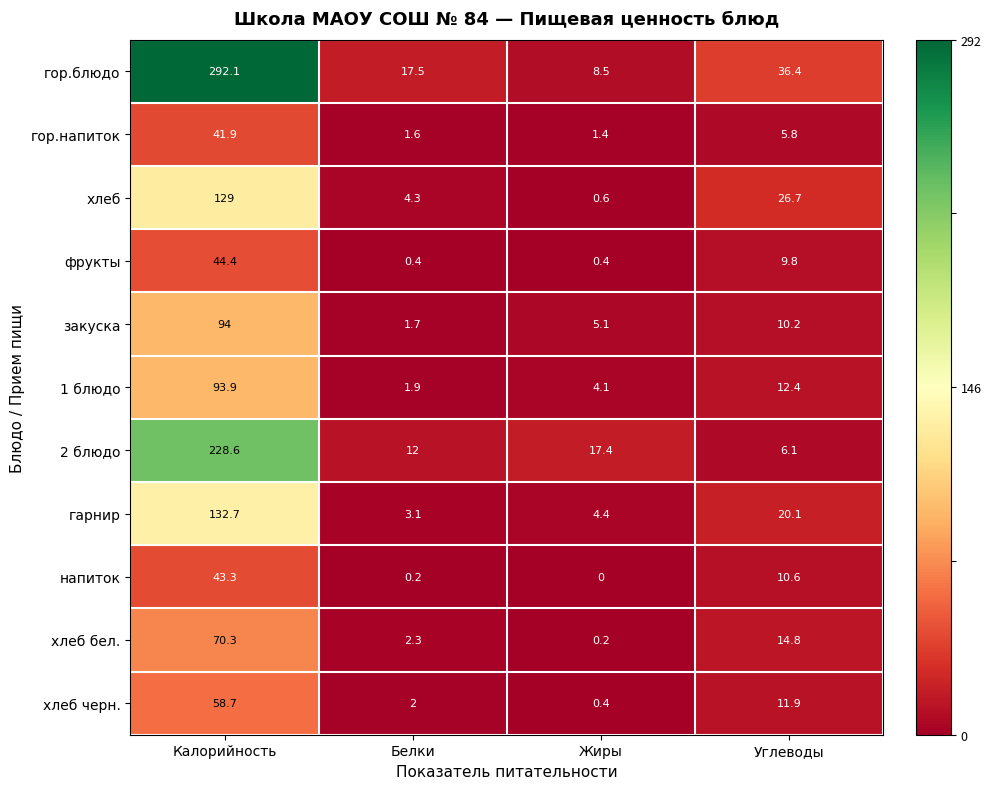

What is the spread (max minus min) of values at Белки?

17.3